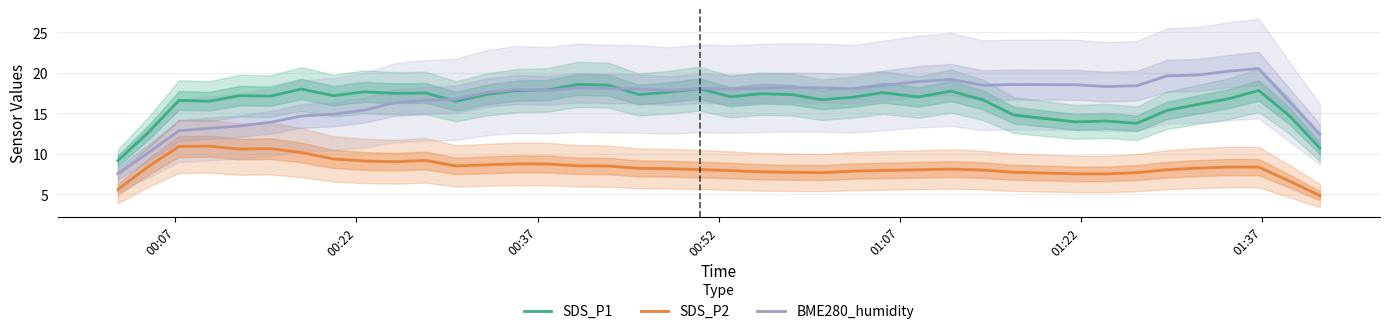

True or false: SDS_P1 and SDS_P2 cross at least once.

False